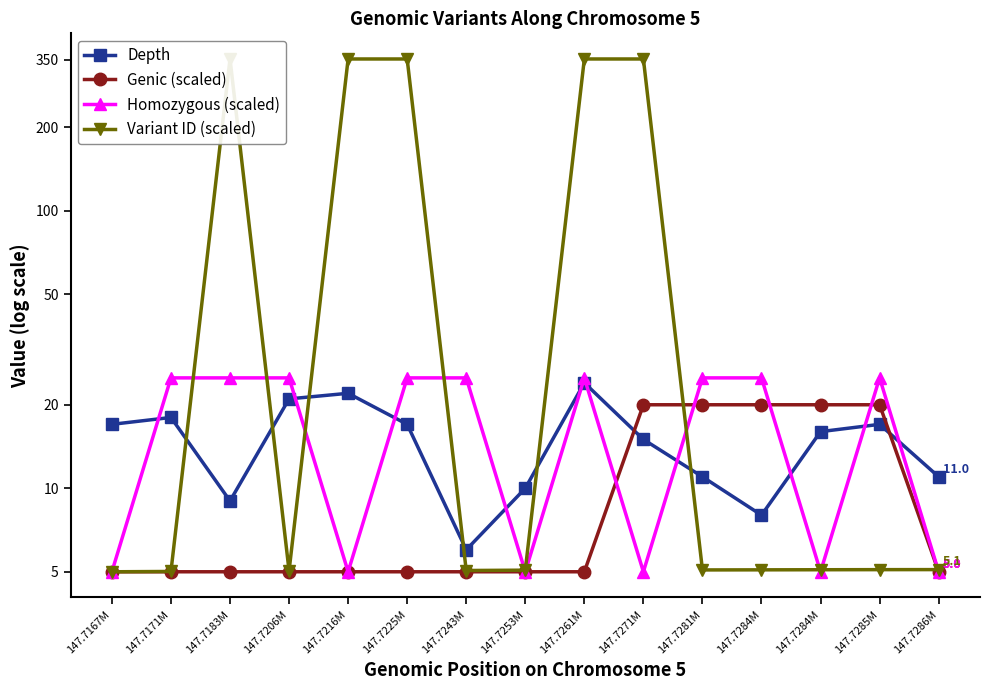

Reading right to left, extract all data points from this chart.

Depth: 11.0	17.0	16.0	8.0	11.0	15.0	24.0	10.0	6.0	17.0	22.0	21.0	9.0	18.0	17.0
Genic (scaled): 5.0	20.0	20.0	20.0	20.0	20.0	5.0	5.0	5.0	5.0	5.0	5.0	5.0	5.0	5.0
Homozygous (scaled): 5.0	25.0	5.0	25.0	25.0	5.0	25.0	5.0	25.0	25.0	5.0	25.0	25.0	25.0	5.0
Variant ID (scaled): 5.1	5.1	5.1	5.1	5.1	352.8	352.8	5.1	5.1	352.8	352.8	5.0	352.8	5.0	5.0